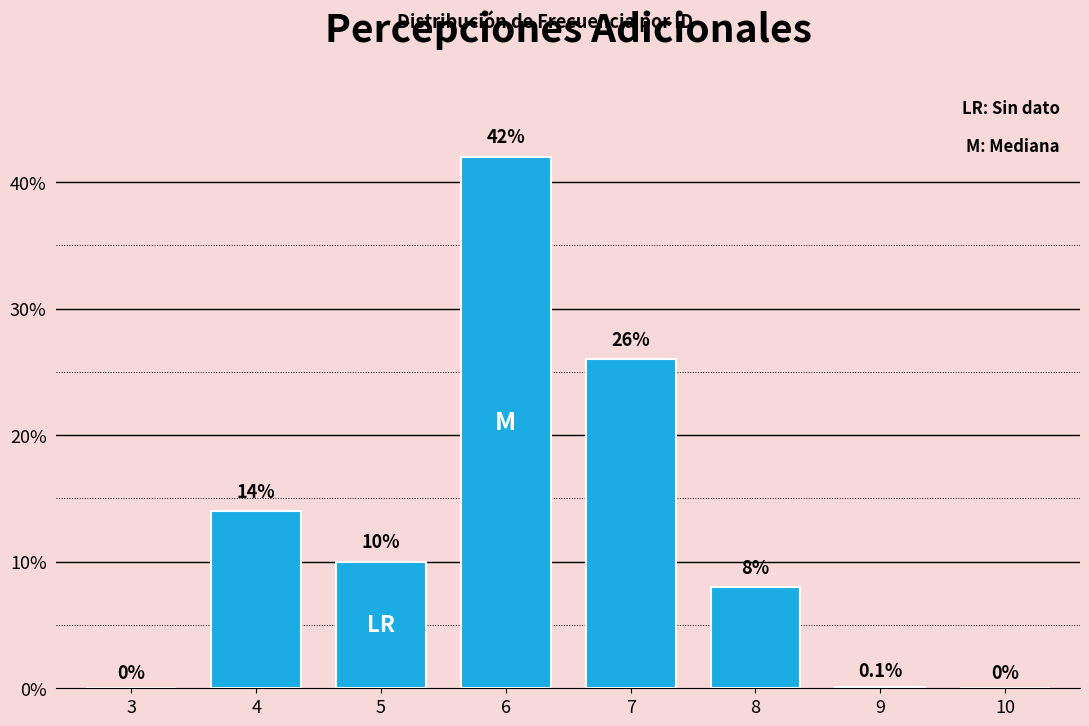

Reading left to right, transcribe all the data shown in this chart.

3=0.0	4=14.0	5=10.0	6=42.0	7=26.0	8=8.0	9=0.1	10=0.0